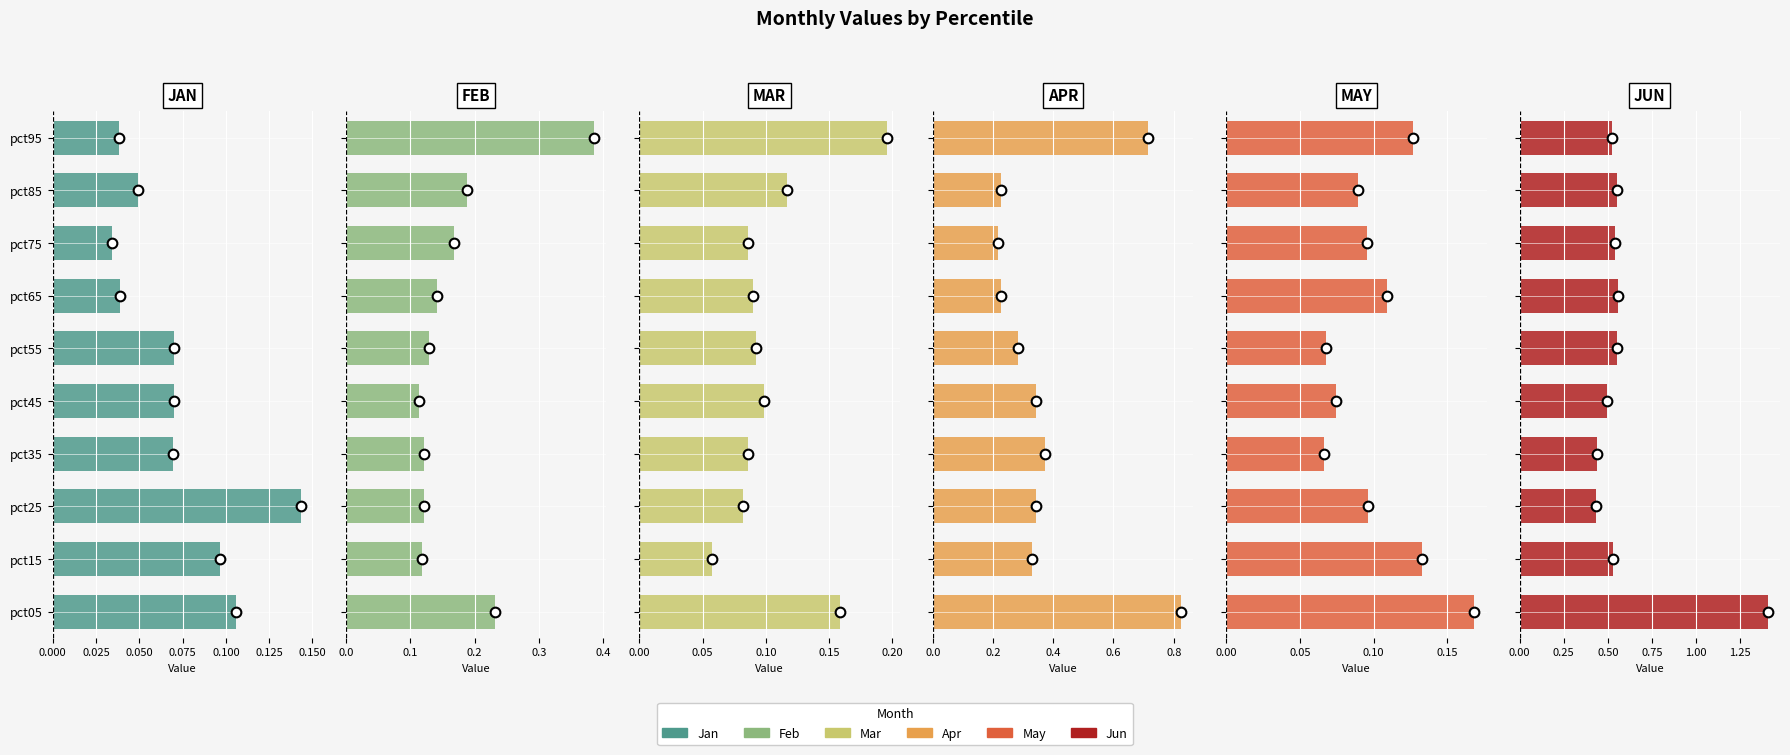

What is the approximate value of Apr at pct55?

0.3